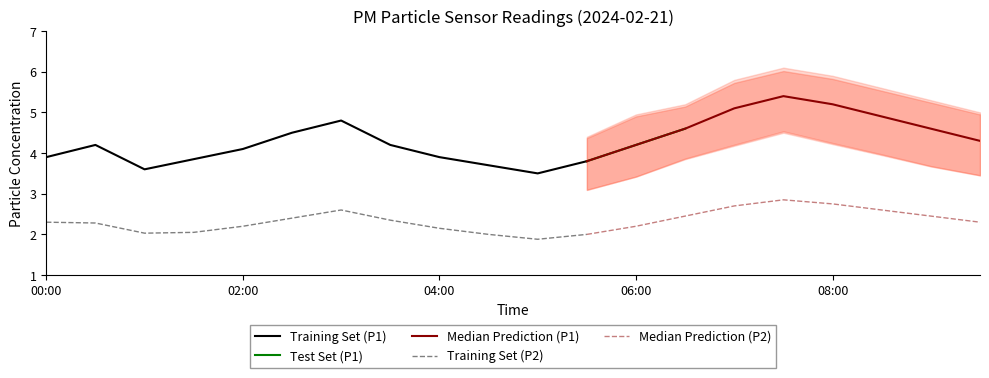

What position from the right is 05:30?

9